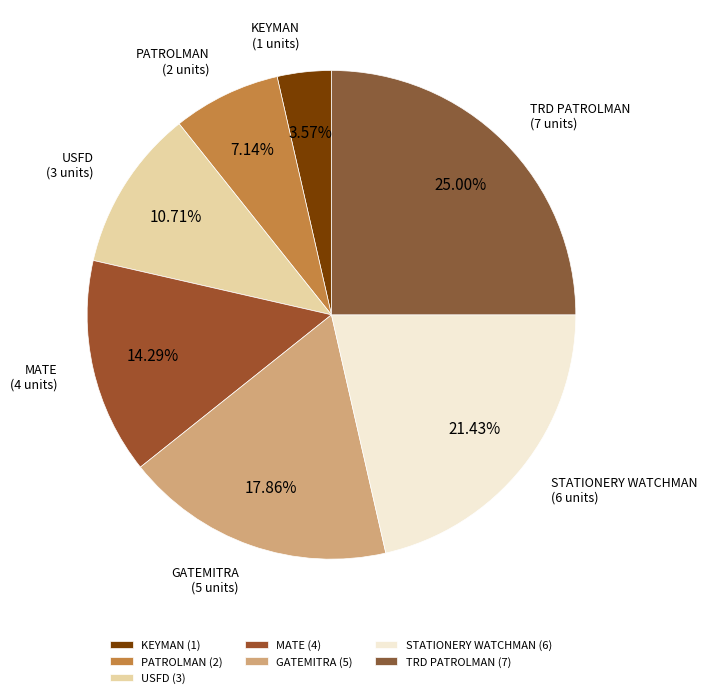

How many segments does this pie chart have?

7